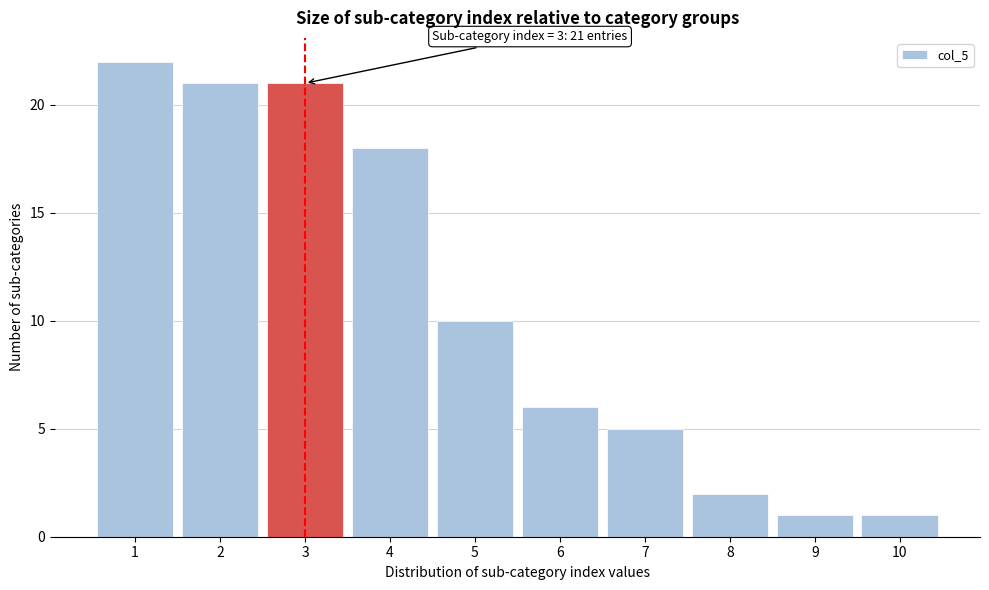

Reading left to right, extract all data points from this chart.

1=22	2=21	3=21	4=18	5=10	6=6	7=5	8=2	9=1	10=1